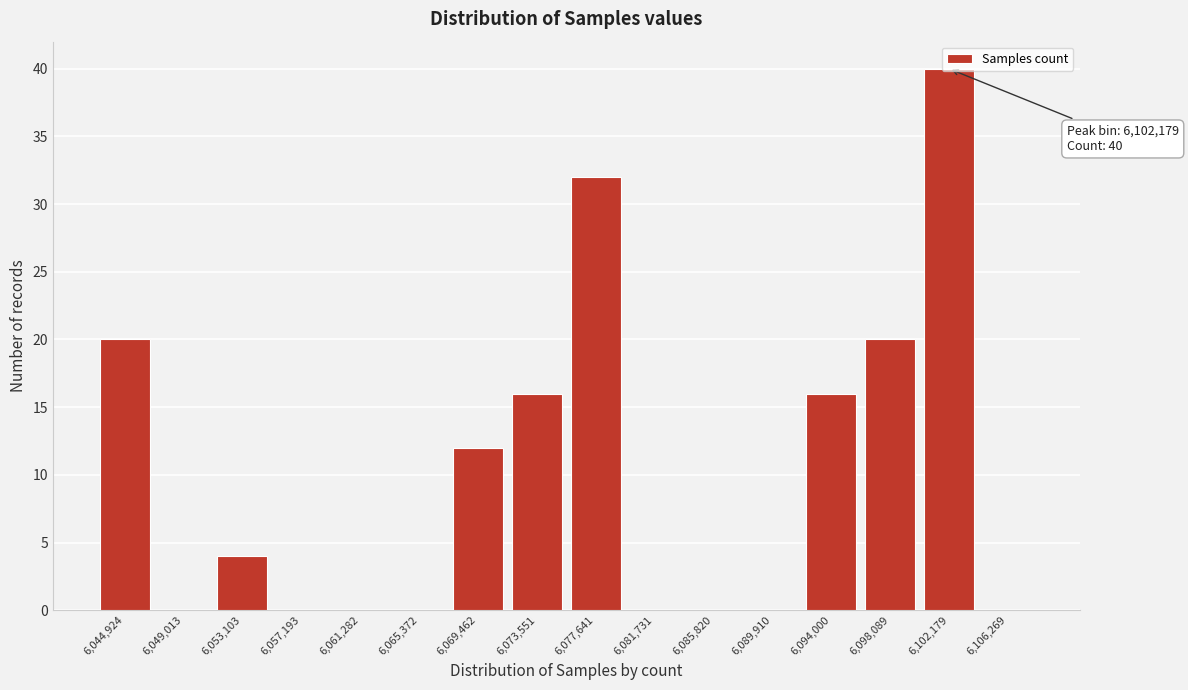

The chart shows a value of 4 at 6,053,103. True or false?

True